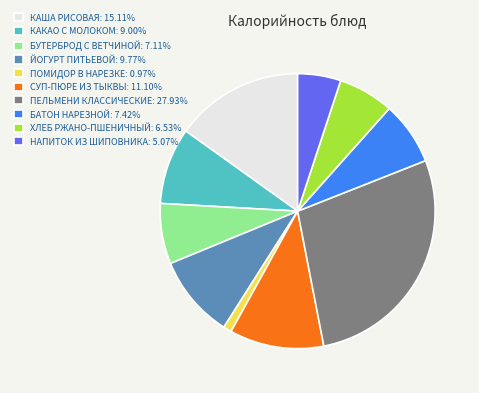

What is the ratio of the value at КАША РИСОВАЯ: 15.11% to the value at ЙОГУРТ ПИТЬЕВОЙ: 9.77%?

1.5